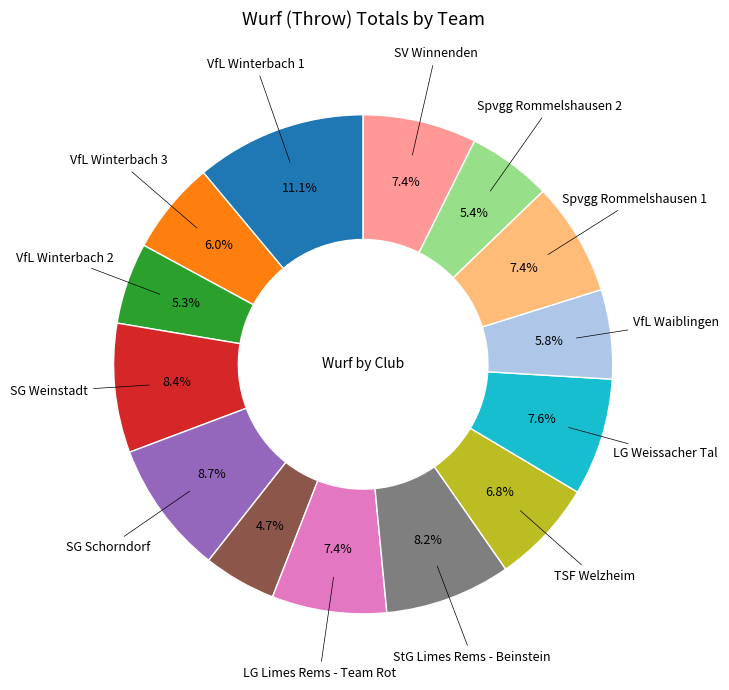

Is there any slice that represents more than half of the pie?

No